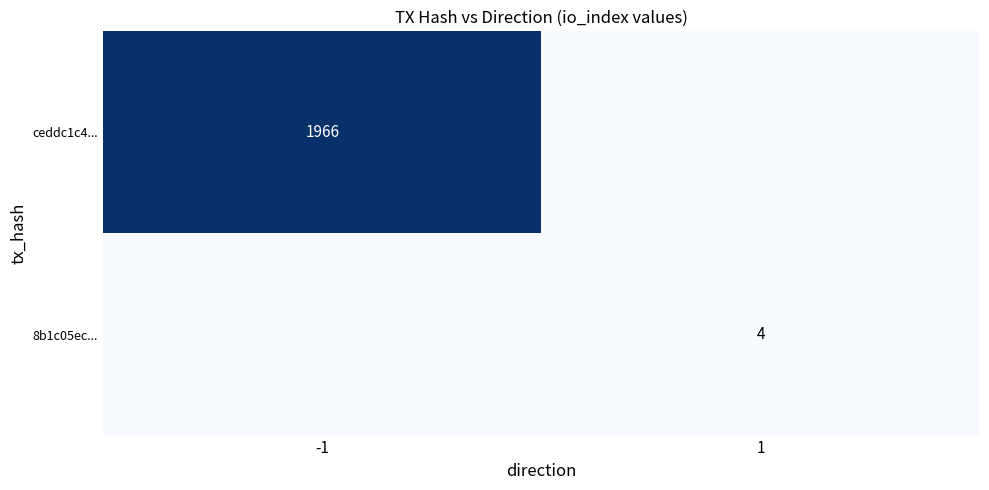

The ceddc1c4... series shows 1966 at -1. True or false?

True